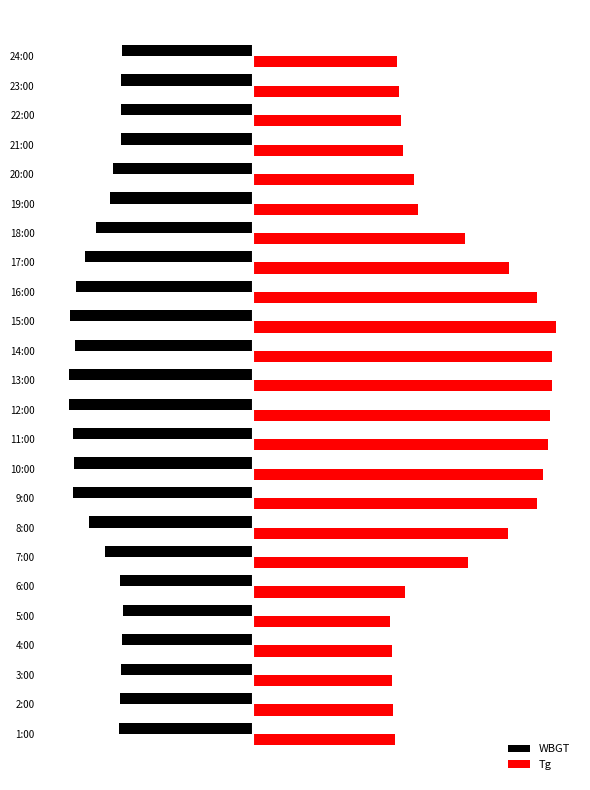

List the series in order of their peak value, highest first.

Tg, WBGT